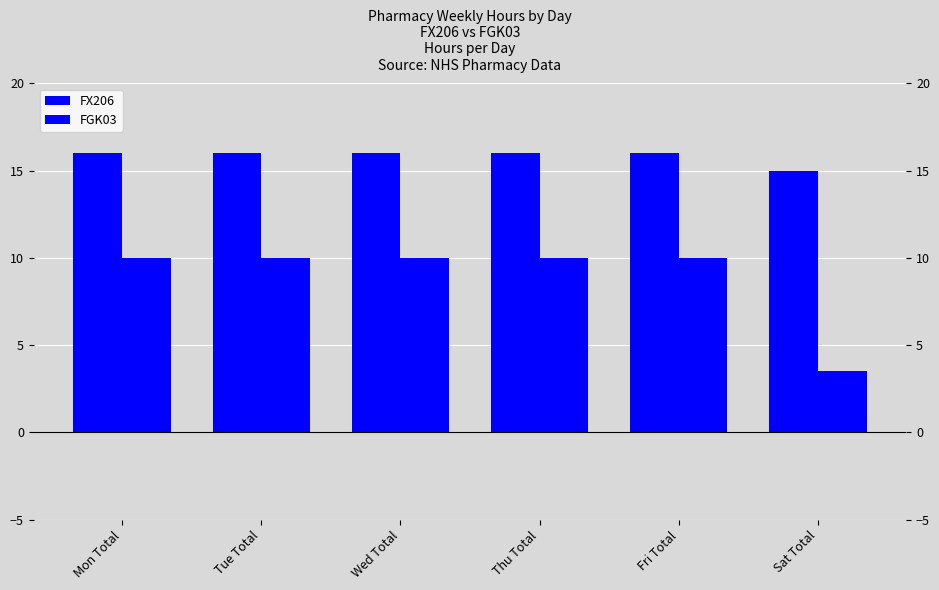

How many groups of bars are there?

6